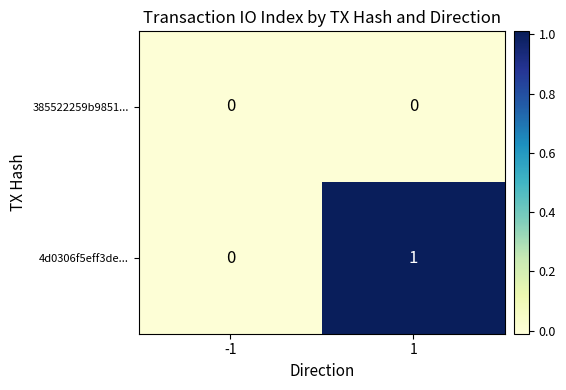

The value of 4d0306f5eff3de... at -1 is 0. True or false?

True